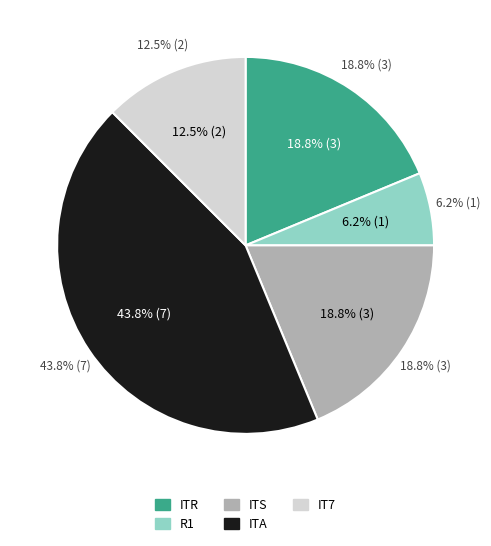

Rank the categories by value from lowest to highest.

R1, IT7, ITR, ITS, ITA